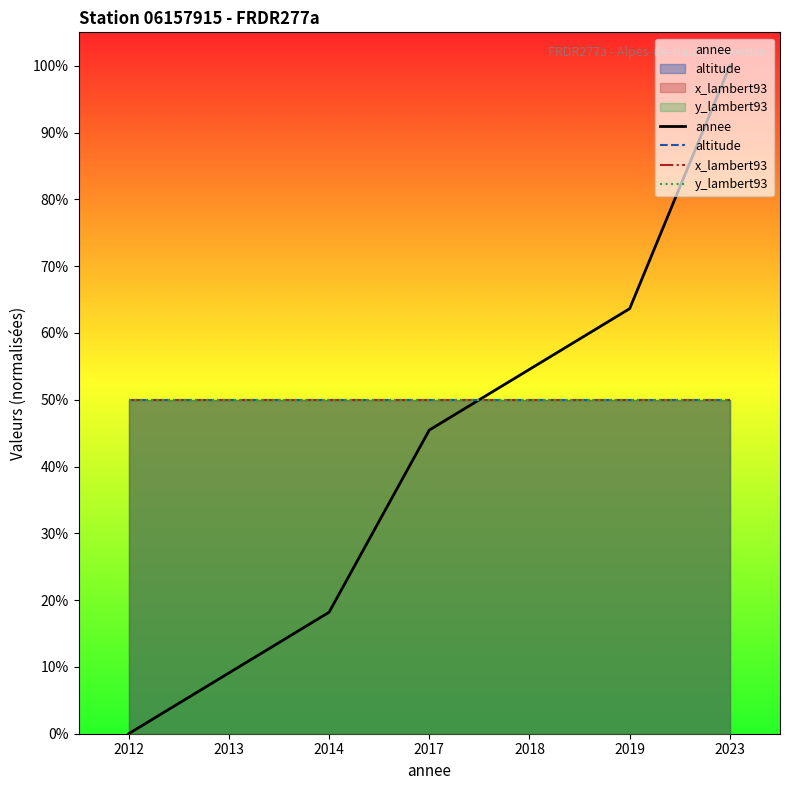

Count the number of categories in the chart.

7